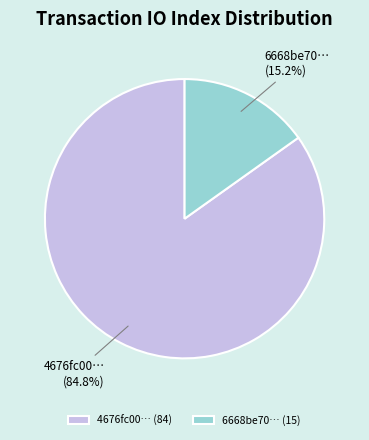

To the nearest percent, what is the difference between the largest and smallest slice percentages?

70%